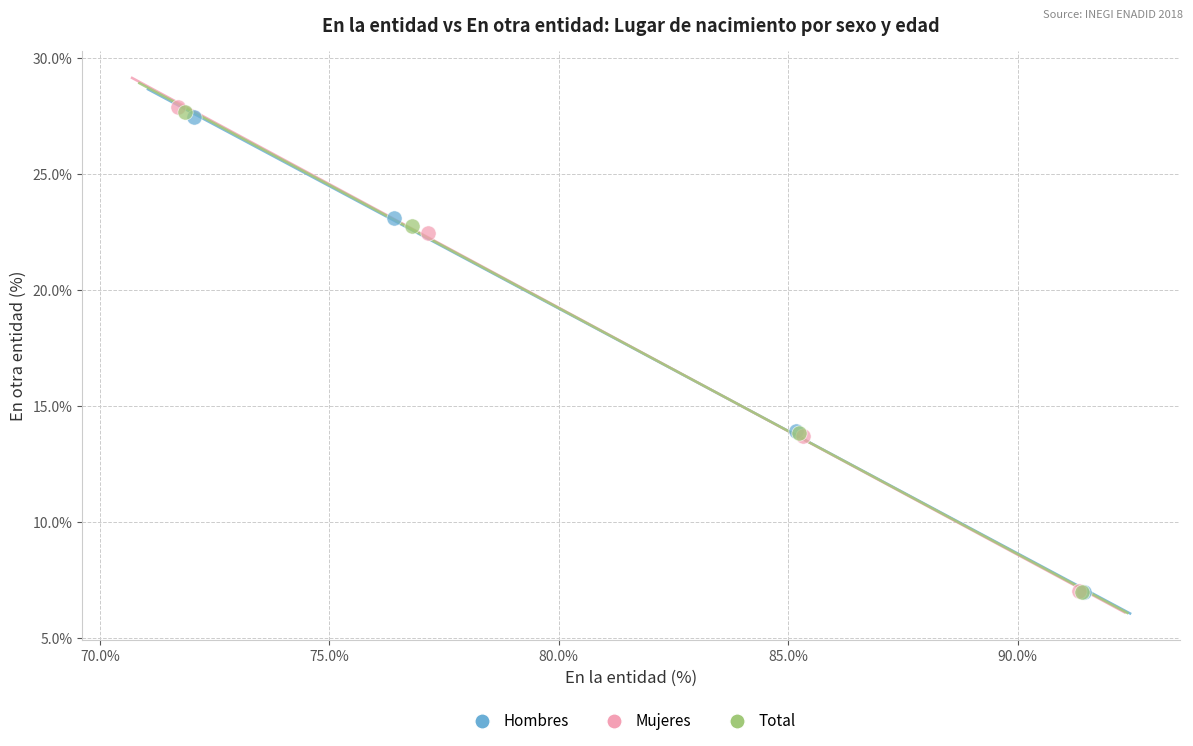

Which series has the widest spread of Y values?

Mujeres